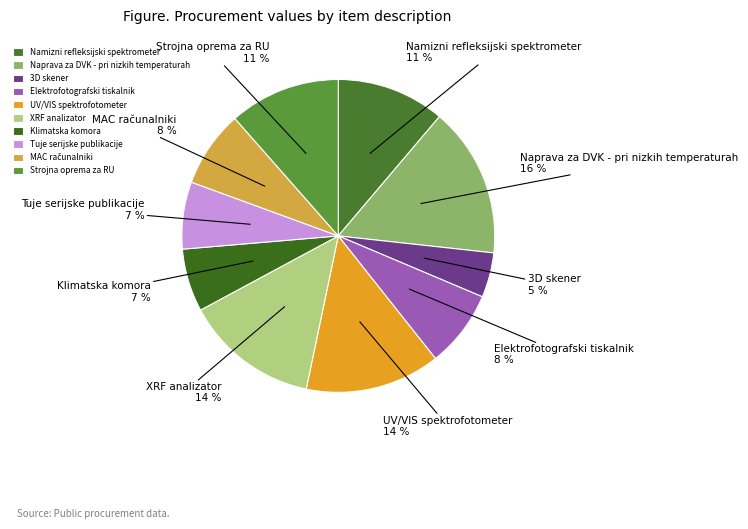

Which category has the smallest portion of the pie?

3D skener